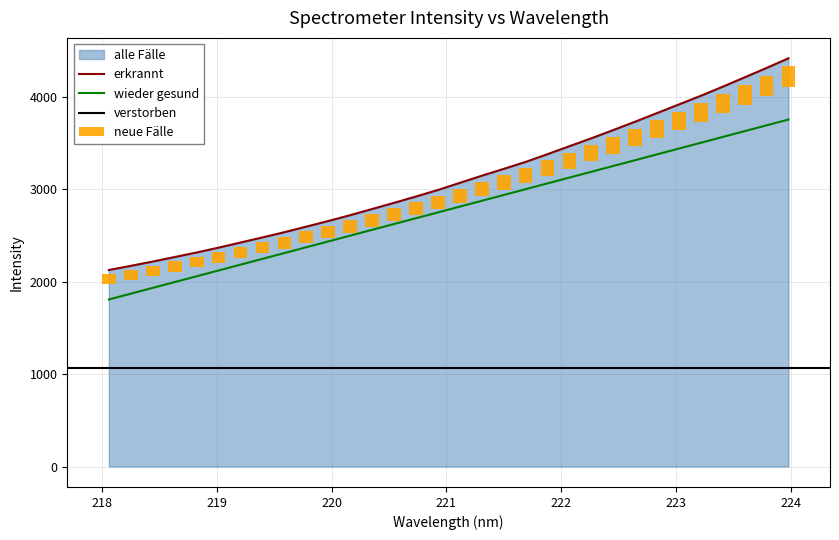

Rank the categories by value from highest to lowest.

223.9802, 223.7895, 223.5987, 223.408, 223.2172, 223.0264, 222.8355, 222.6447, 222.4538, 222.263, 222.0721, 221.8812, 221.6902, 221.4993, 221.3083, 221.1174, 220.9264, 220.7354, 220.5444, 220.3533, 220.1623, 219.9712, 219.7801, 219.589, 219.3979, 219.2067, 219.0156, 218.8244, 218.6332, 218.442, 218.2508, 218.0596